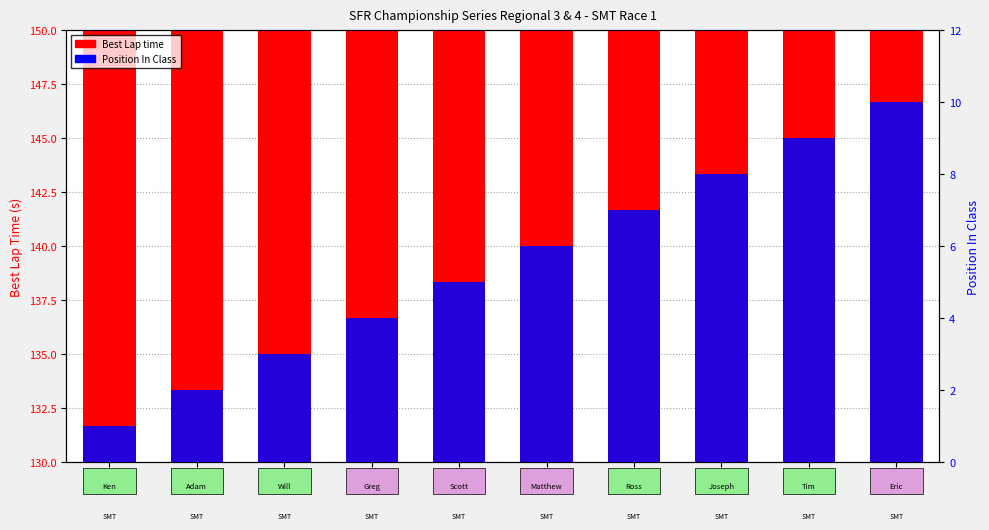

What is the label of the 4th bar from the left?

#7